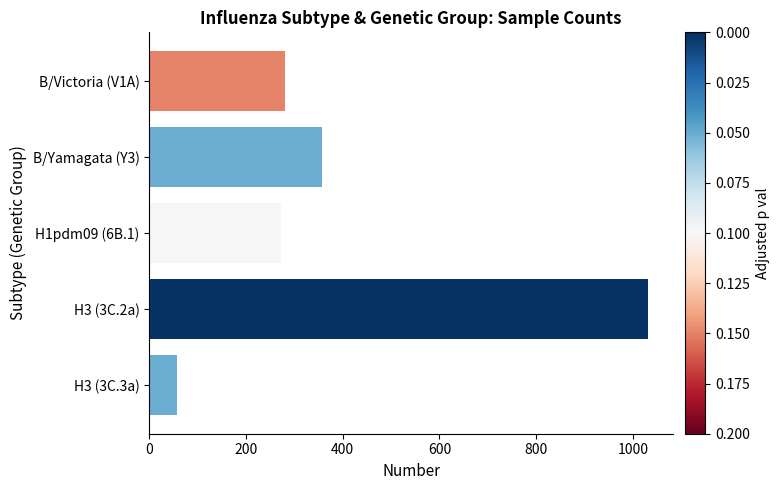

At which label is the value closest to 544?

B/Yamagata (Y3)